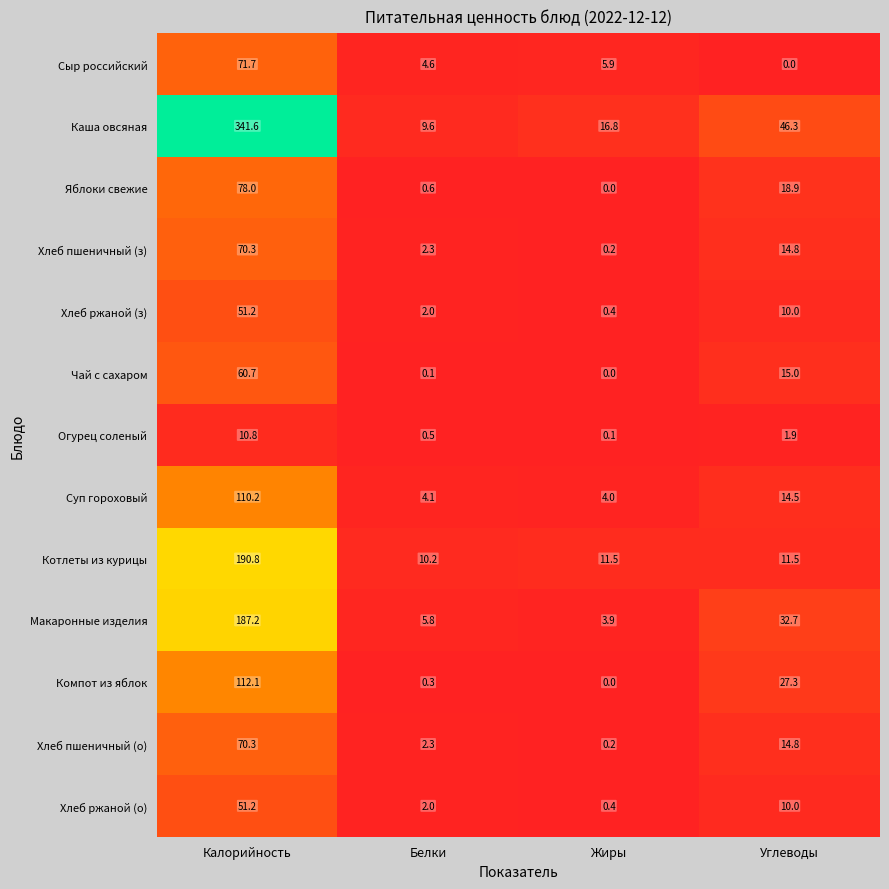

What is the difference between the maximum and minimum values in the Хлеб ржаной (з) series?

50.8